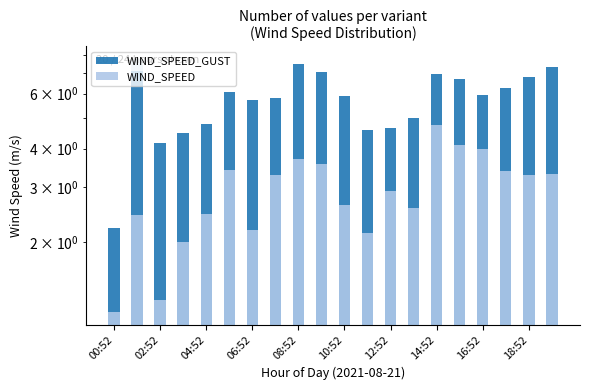

Are the bars horizontal?

No